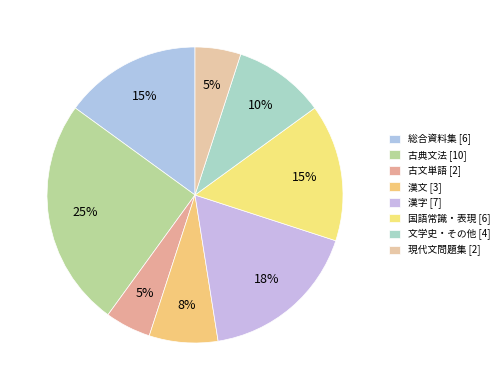

Between 総合資料集 and 古典文法, which is larger?

古典文法